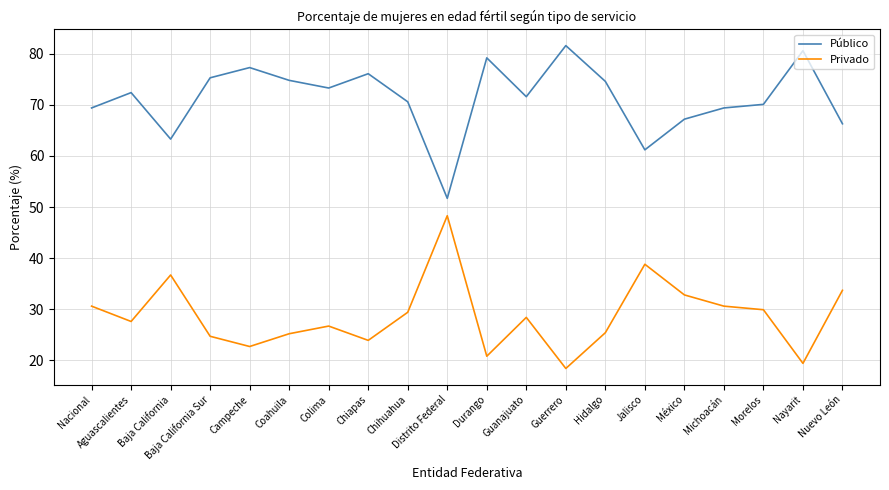

Which series has the largest total across all categories?

Público